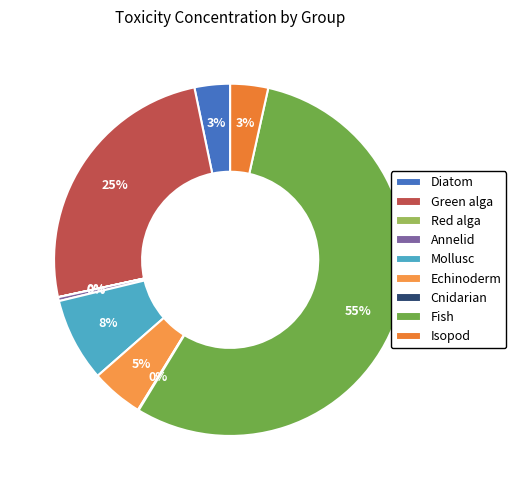

True or false: Mollusc accounts for 22% of the total.

False